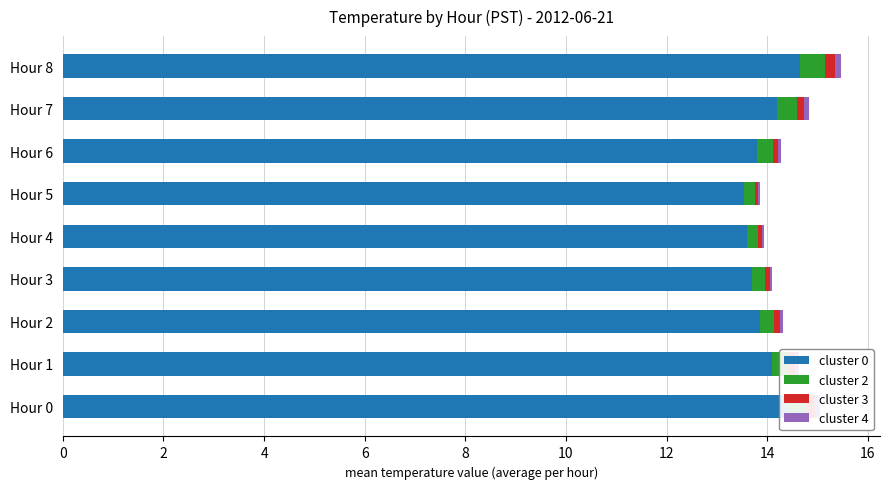

Is it true that cluster 0 equals 13.7 at Hour 3?

True